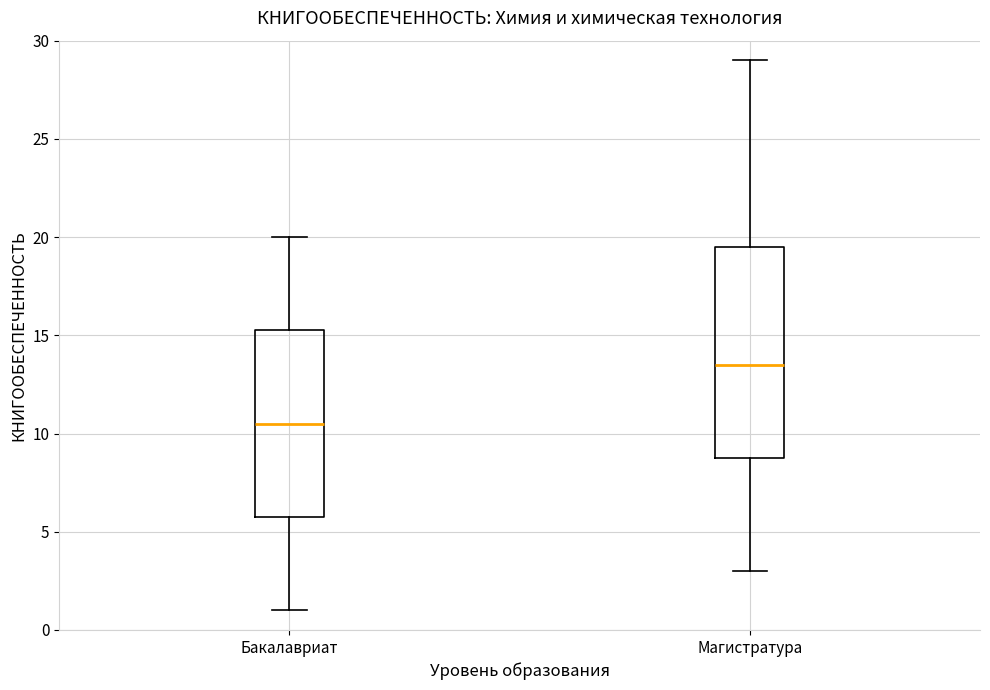

Which box has the lowest median line?

Бакалавриат